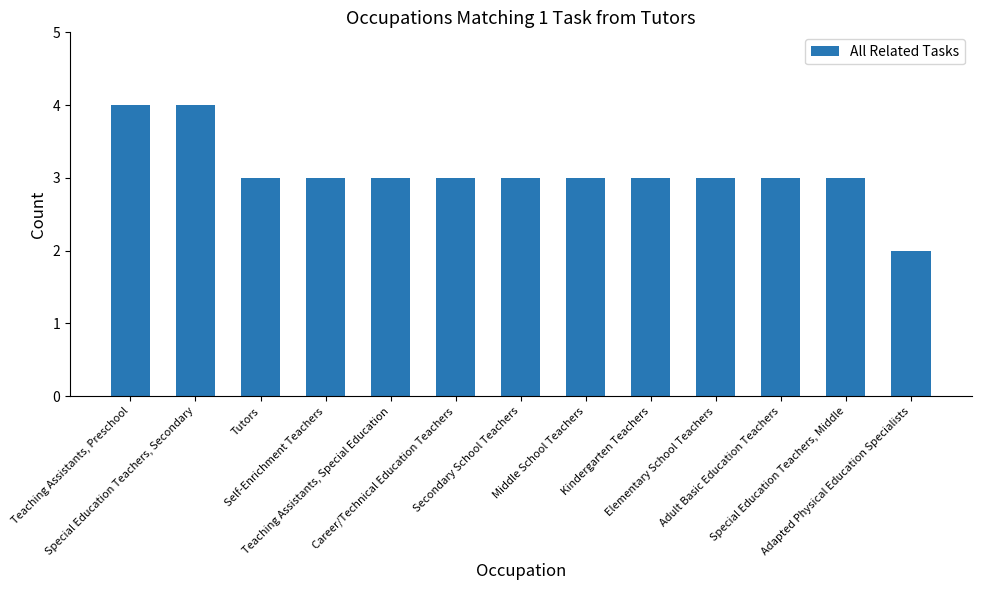

What is the sum of all values?

40